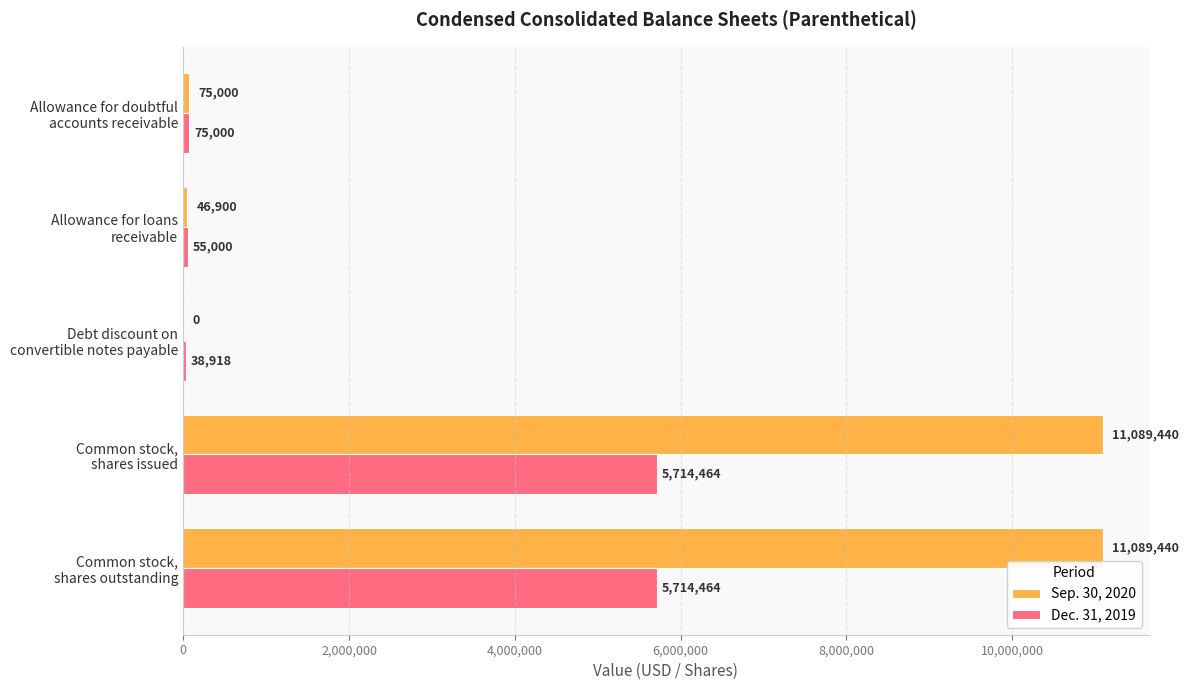

Which series has the largest total across all categories?

Sep. 30, 2020